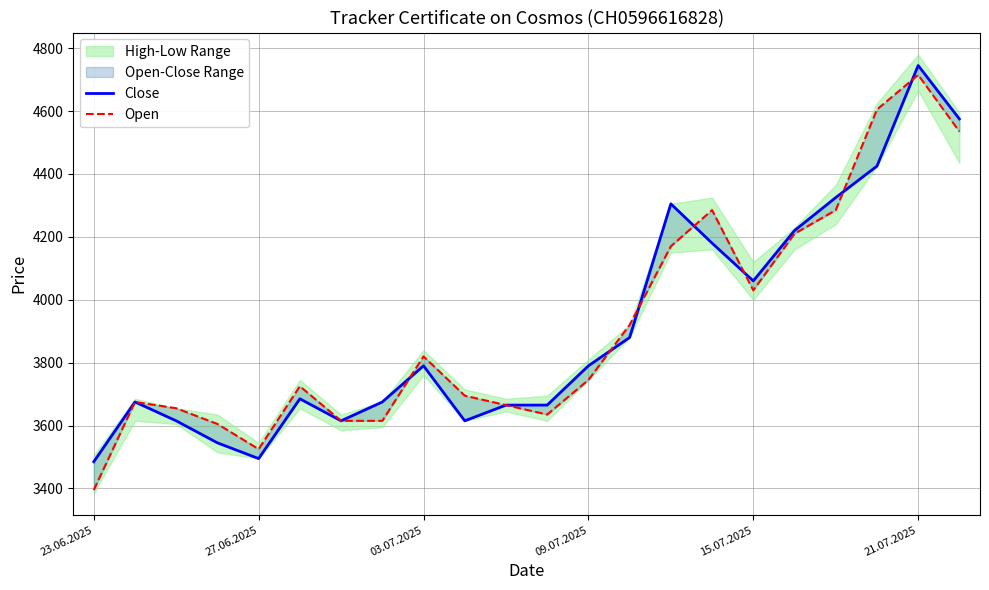

What is the sum of the Close values at 9 and 6?

7230